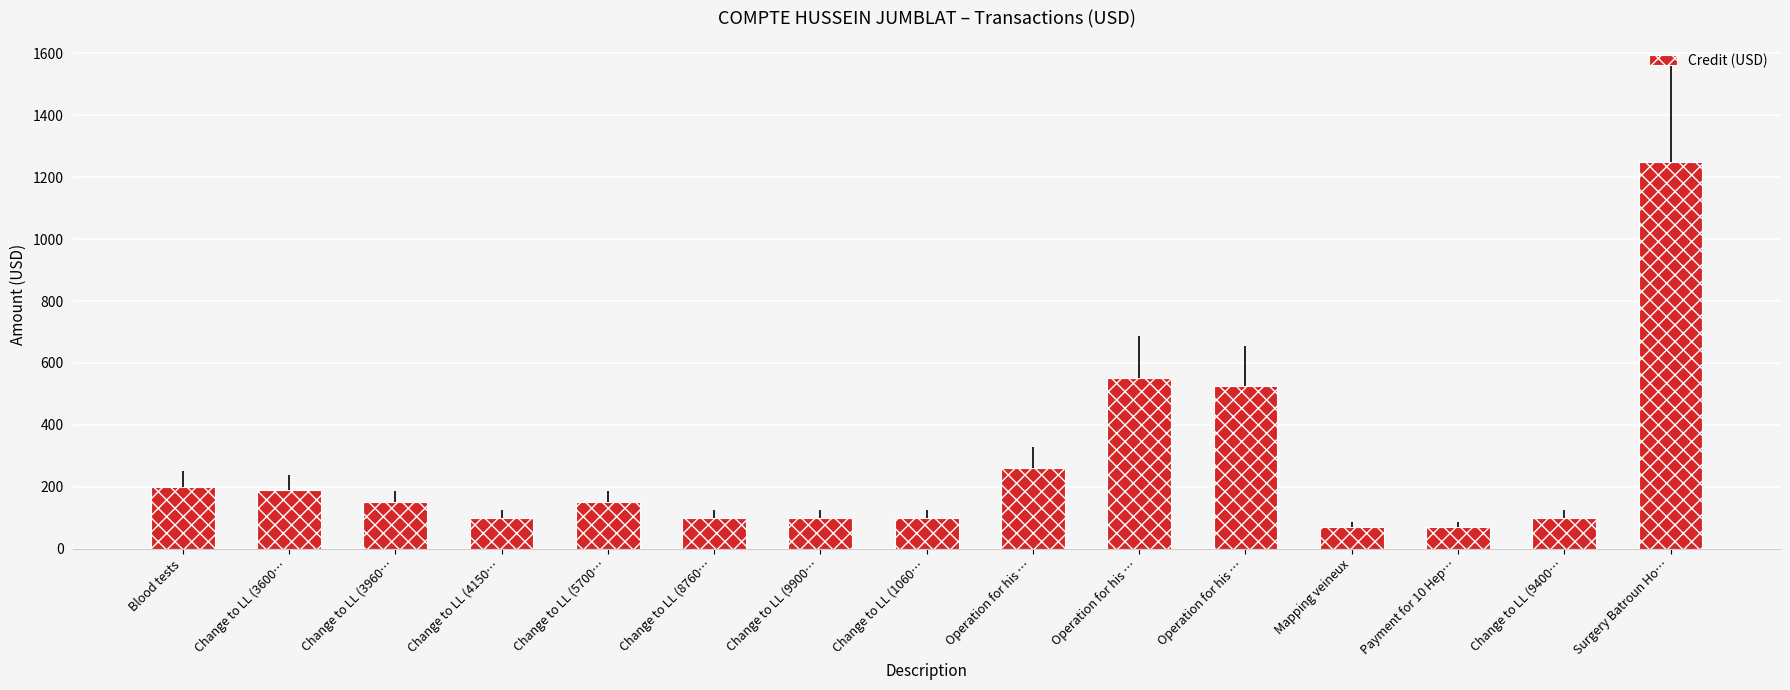

What value does the data have at Change to LL (4150…, to the nearest 100?

100